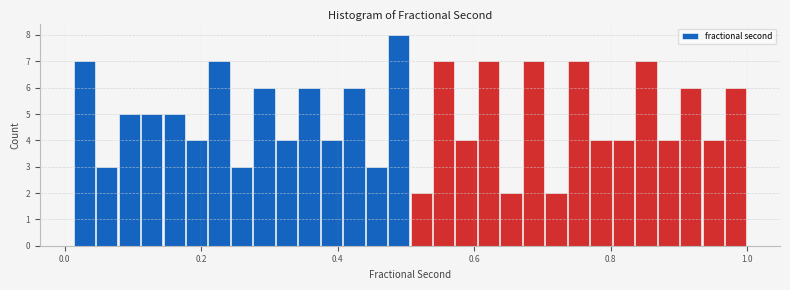

Around what value on the x-axis is the tallest bar? Give the approximate position of its centre, as read against the axis.

0.48